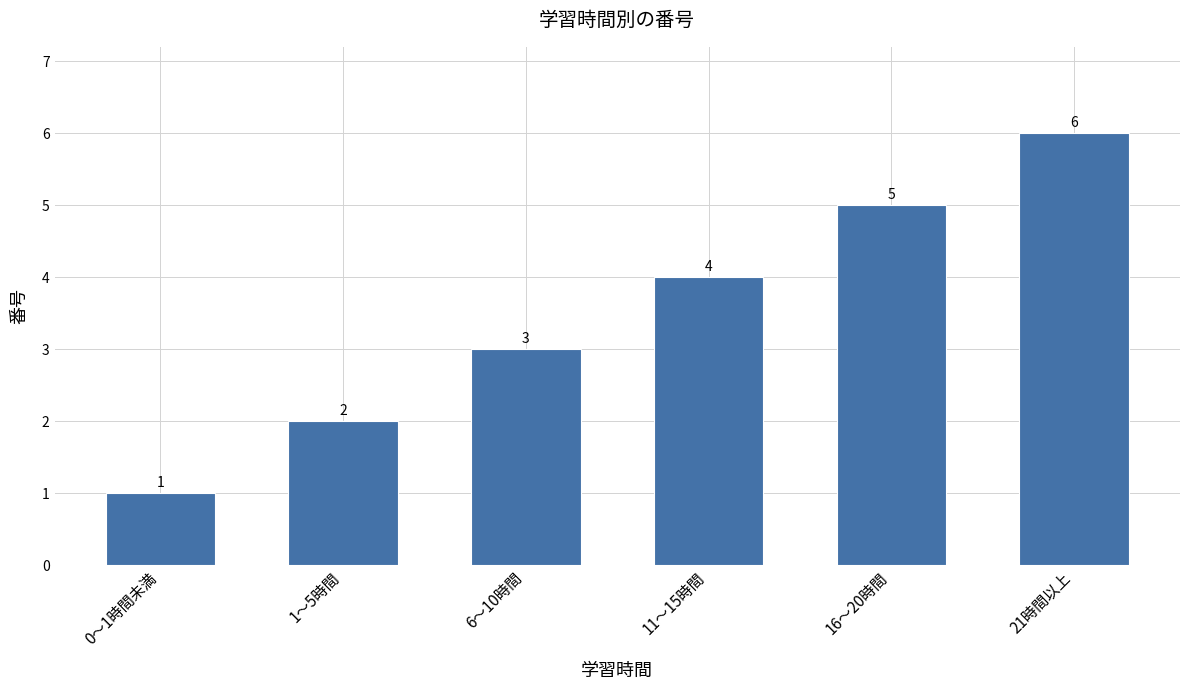

Approximately how many times larger is the value at 1～5時間 compared to 0～1時間未満?

2.0